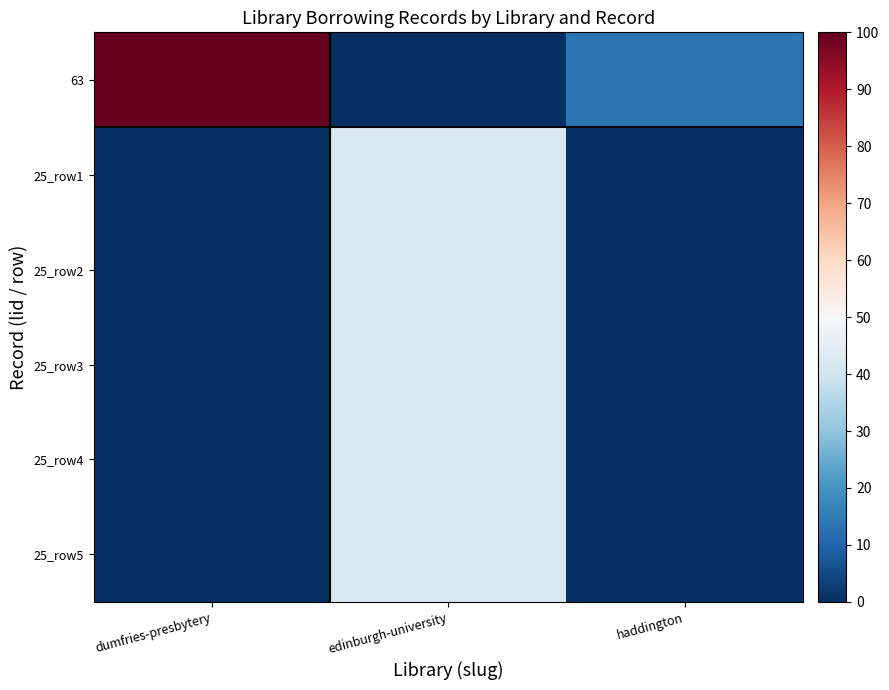

At which category does the chart reach its peak across all series?

dumfries-presbytery